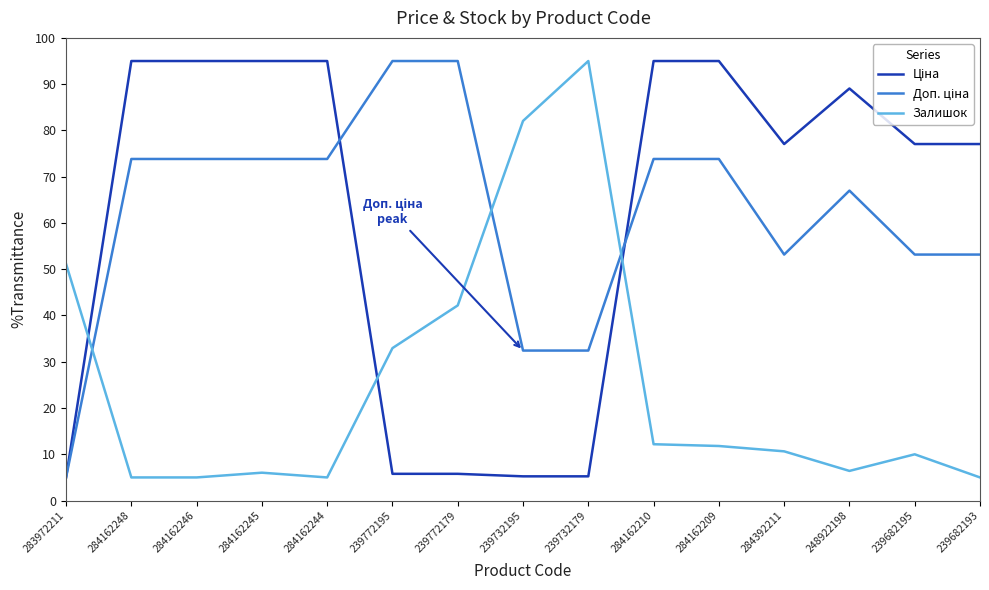

What is the total value across all series at 284162245?

174.9